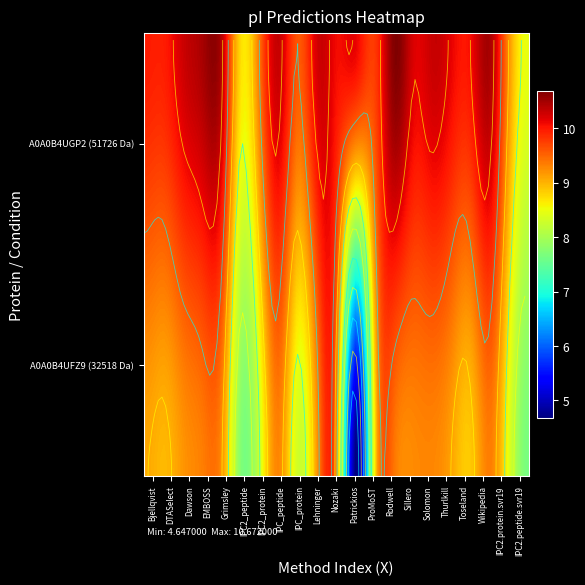

Rank the categories by tr|A0A0B4UGP2|A0A0B4UGP2_9VIRU value from highest to lowest.

Rodwell, EMBOSS, Wikipedia, Grimsley, IPC_peptide, Solomon, Dawson, Lehninger, Sillero, Patrickios, Thurlkill, Nozaki, Toseland, Bjellqvist, DTASelect, ProMoST, IPC_protein, IPC2_protein, IPC2.protein.svr19, IPC2_peptide, IPC2.peptide.svr19